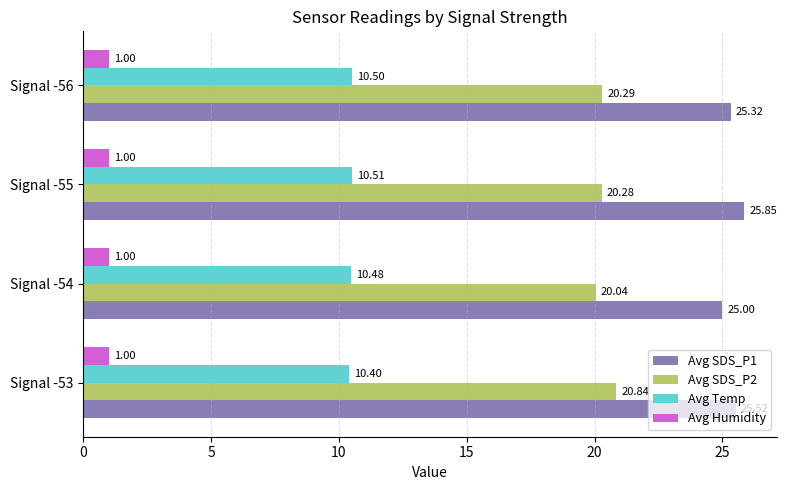

Which series has the largest total across all categories?

Avg SDS_P1